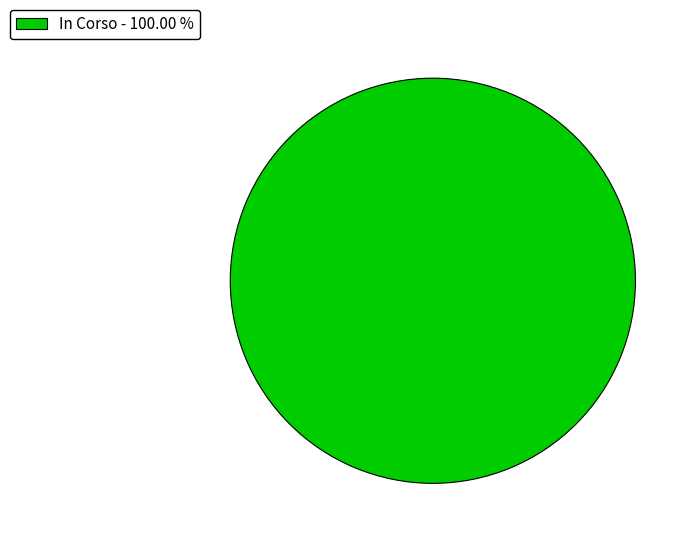

Does In Corso - 100.00 % account for over 50% of the chart?

Yes